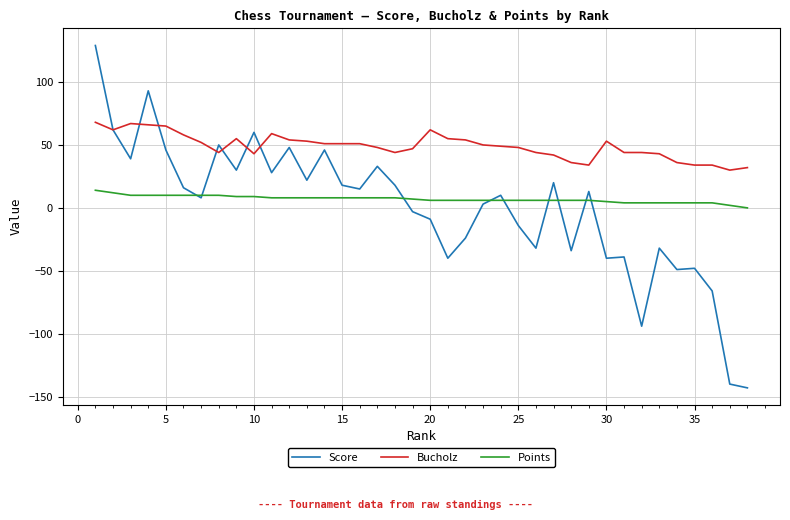

What is the maximum value shown in the chart?

129